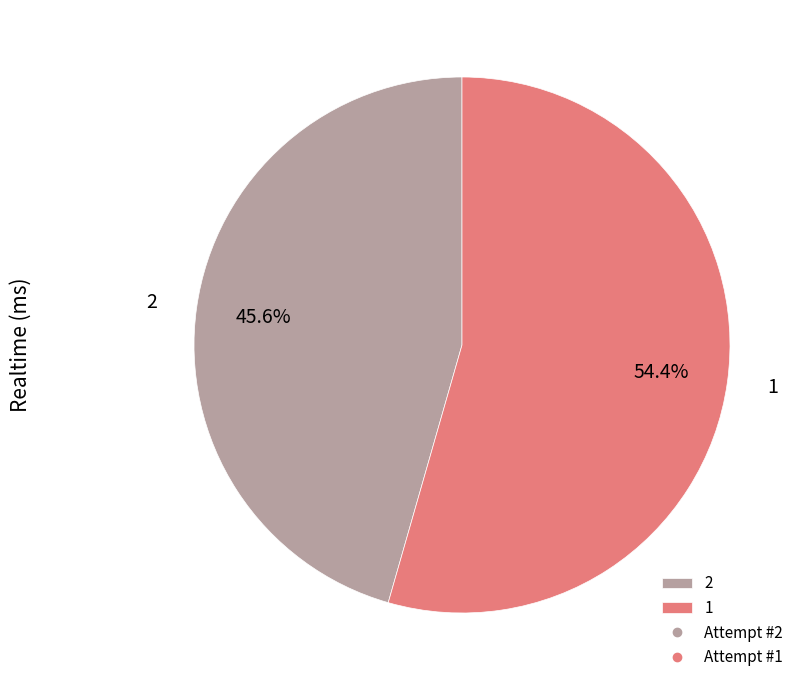

True or false: 2 accounts for 54% of the total.

False